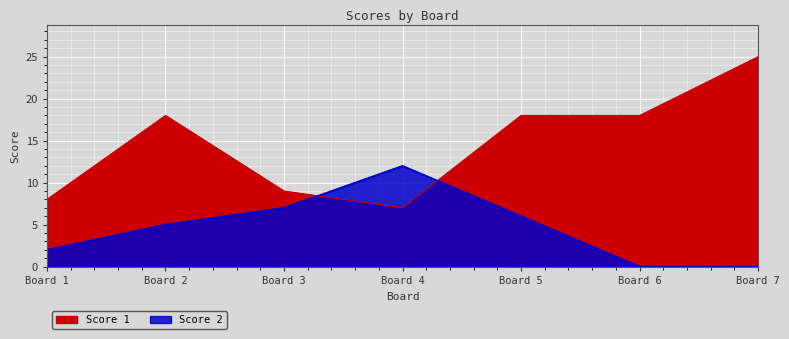

What are all the series names shown in the legend?

Score 1, Score 2